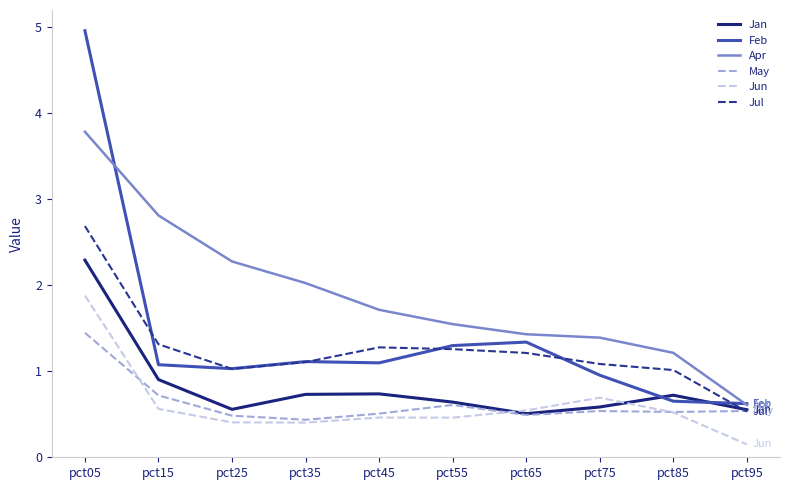

Which series has the largest total across all categories?

Apr